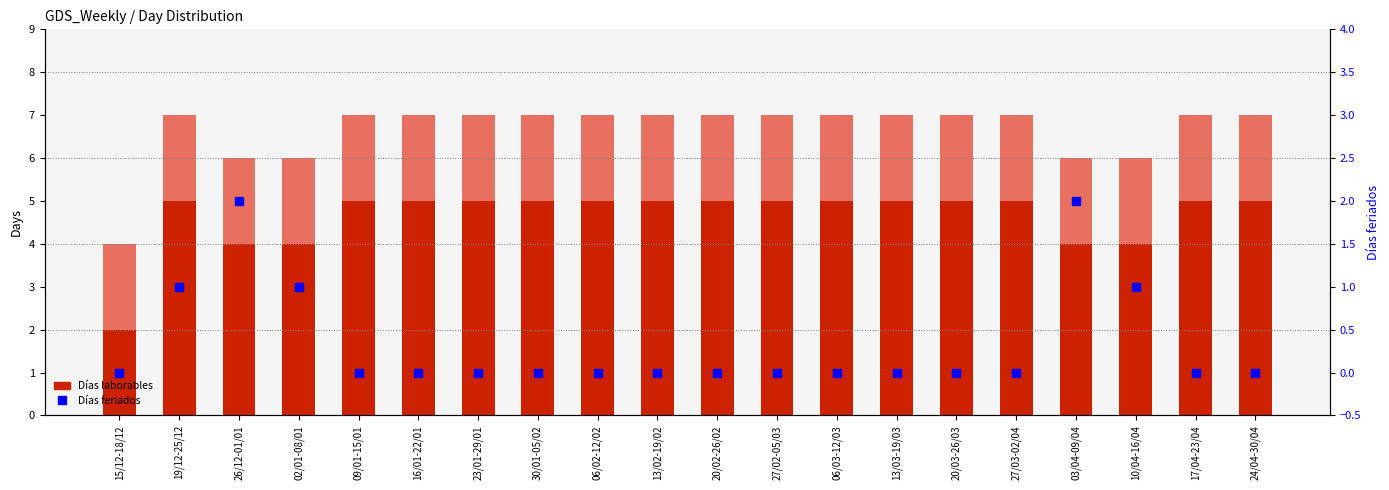

Which series has the largest total across all categories?

Días laborables